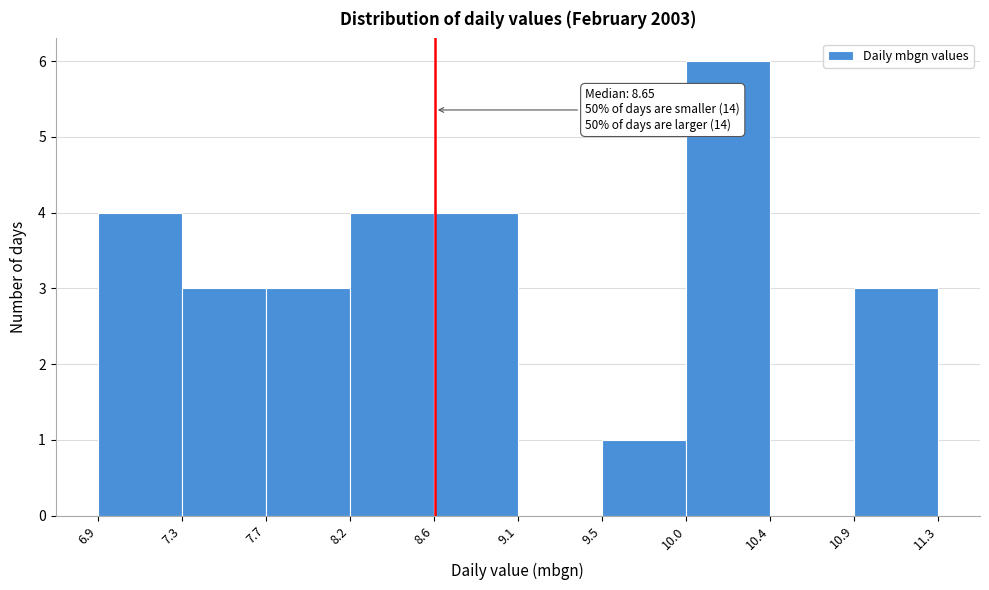

Which range on the x-axis has the tallest bar?

10.0 to 10.4